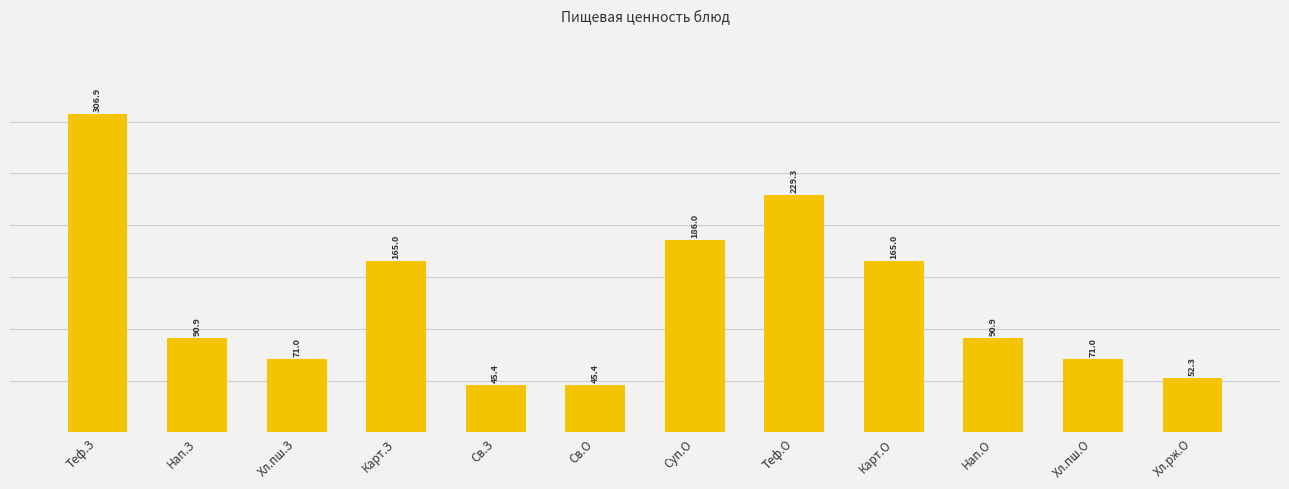

Rank the categories by value from lowest to highest.

Св.З, Св.О, Хл.рж.О, Хл.пш.З, Хл.пш.О, Нап.З, Нап.О, Карт.З, Карт.О, Суп.О, Теф.О, Теф.З